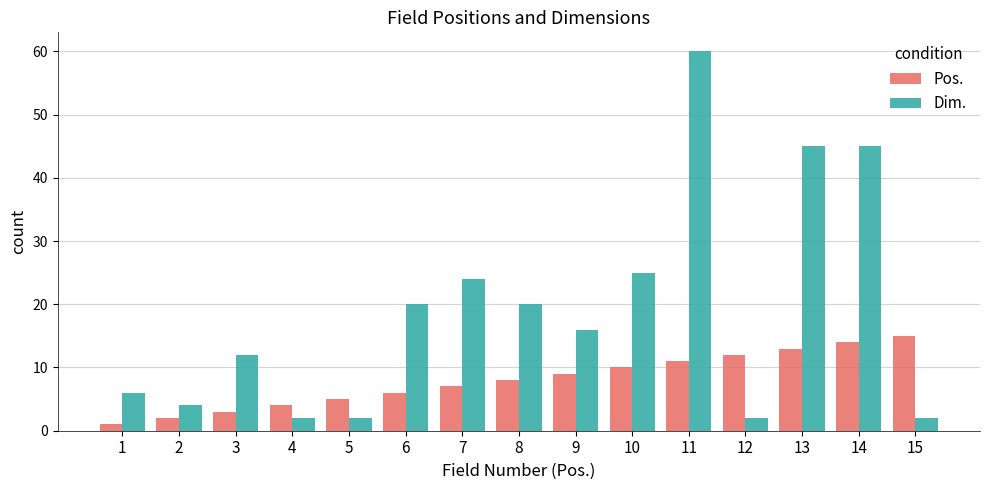

What is the difference between the Dim. values at 14 and 1?

39